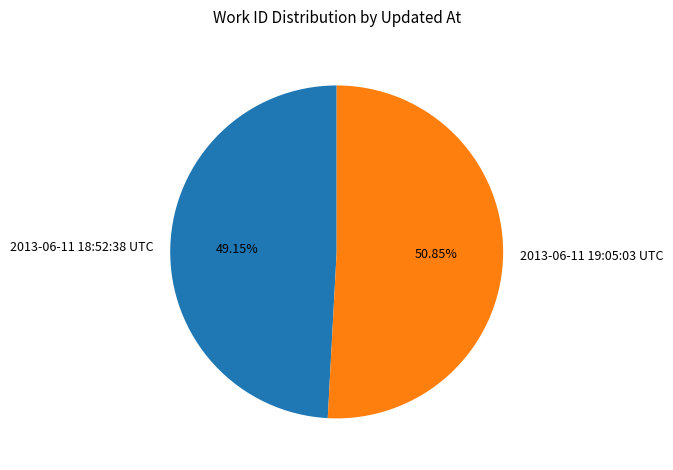

To the nearest percent, what is the difference between the largest and smallest slice percentages?

2%